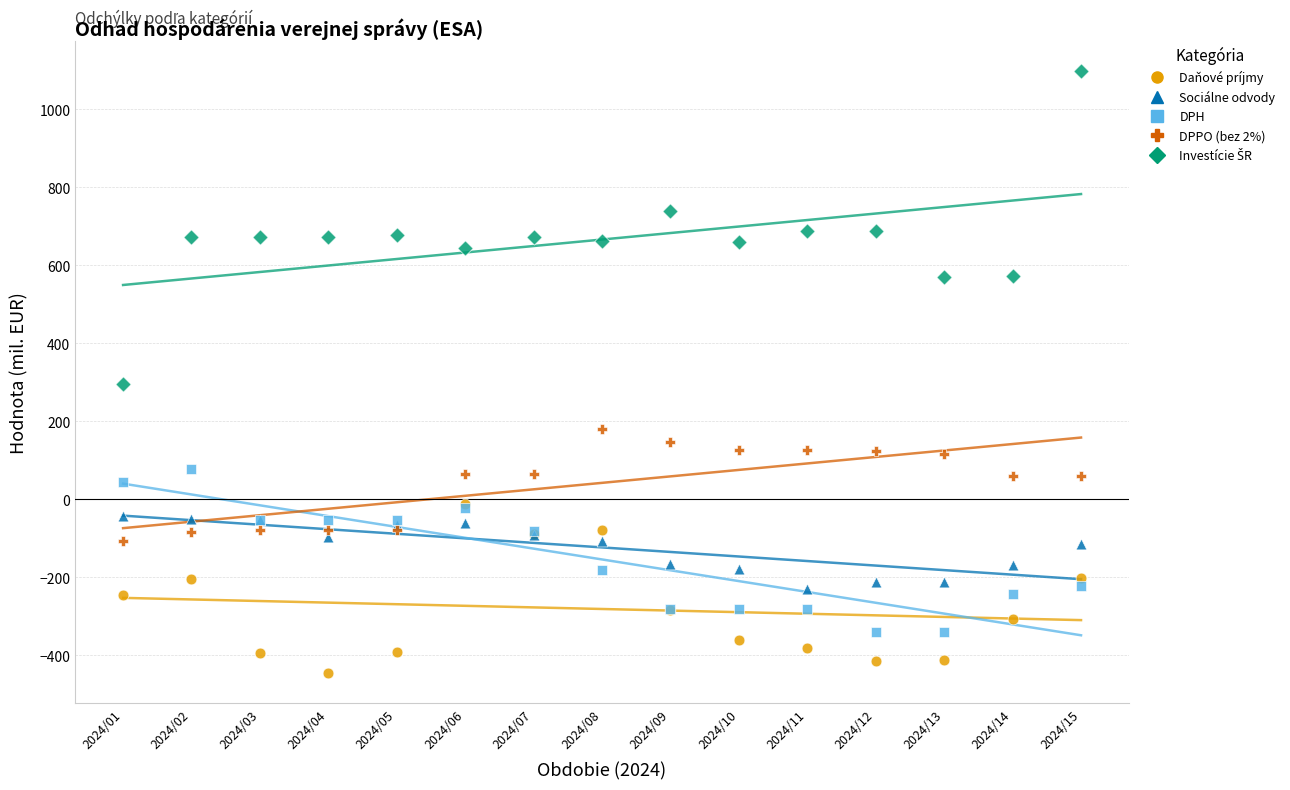

Across all series, what Y value is closest to 326?

296.9